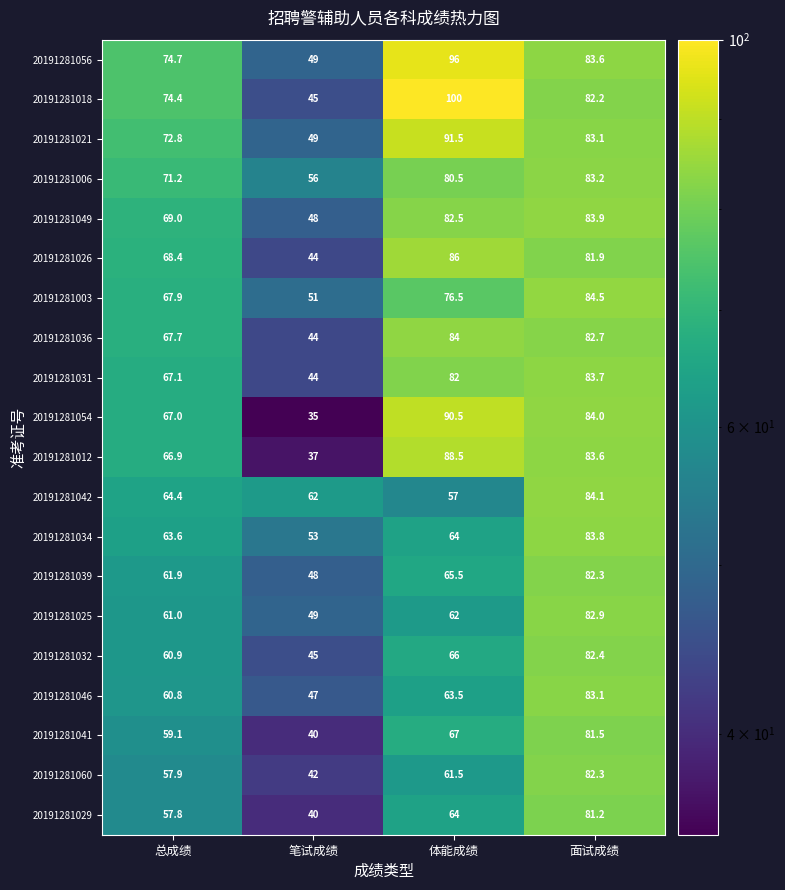

Between 总成绩 and 笔试成绩, which series saw the biggest shift?

20191281054